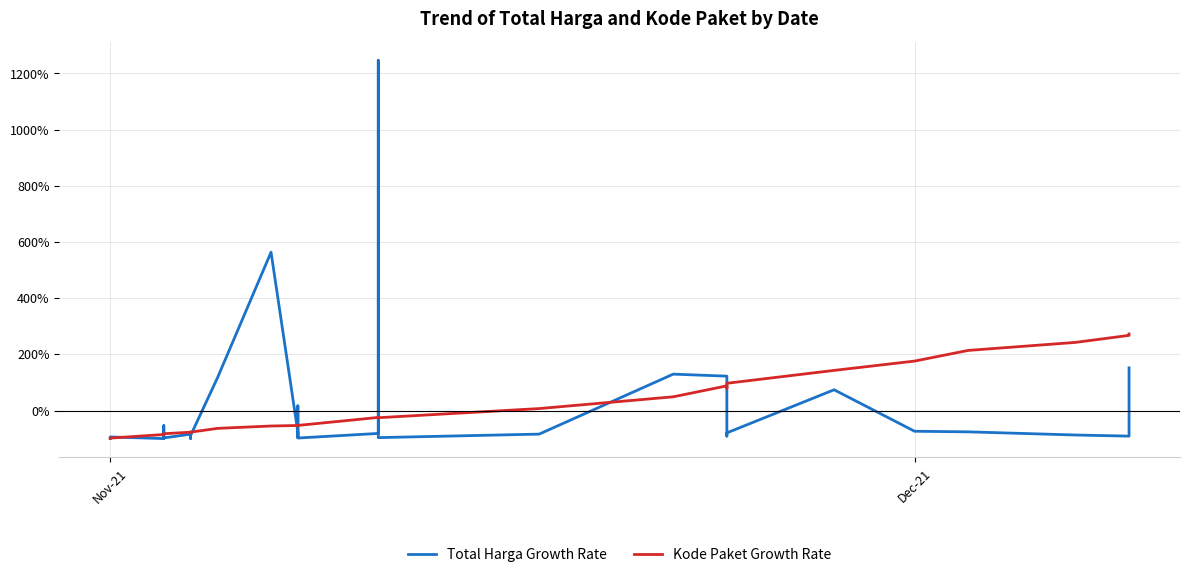

True or false: Total Harga Growth Rate and Kode Paket Growth Rate cross at least once.

True